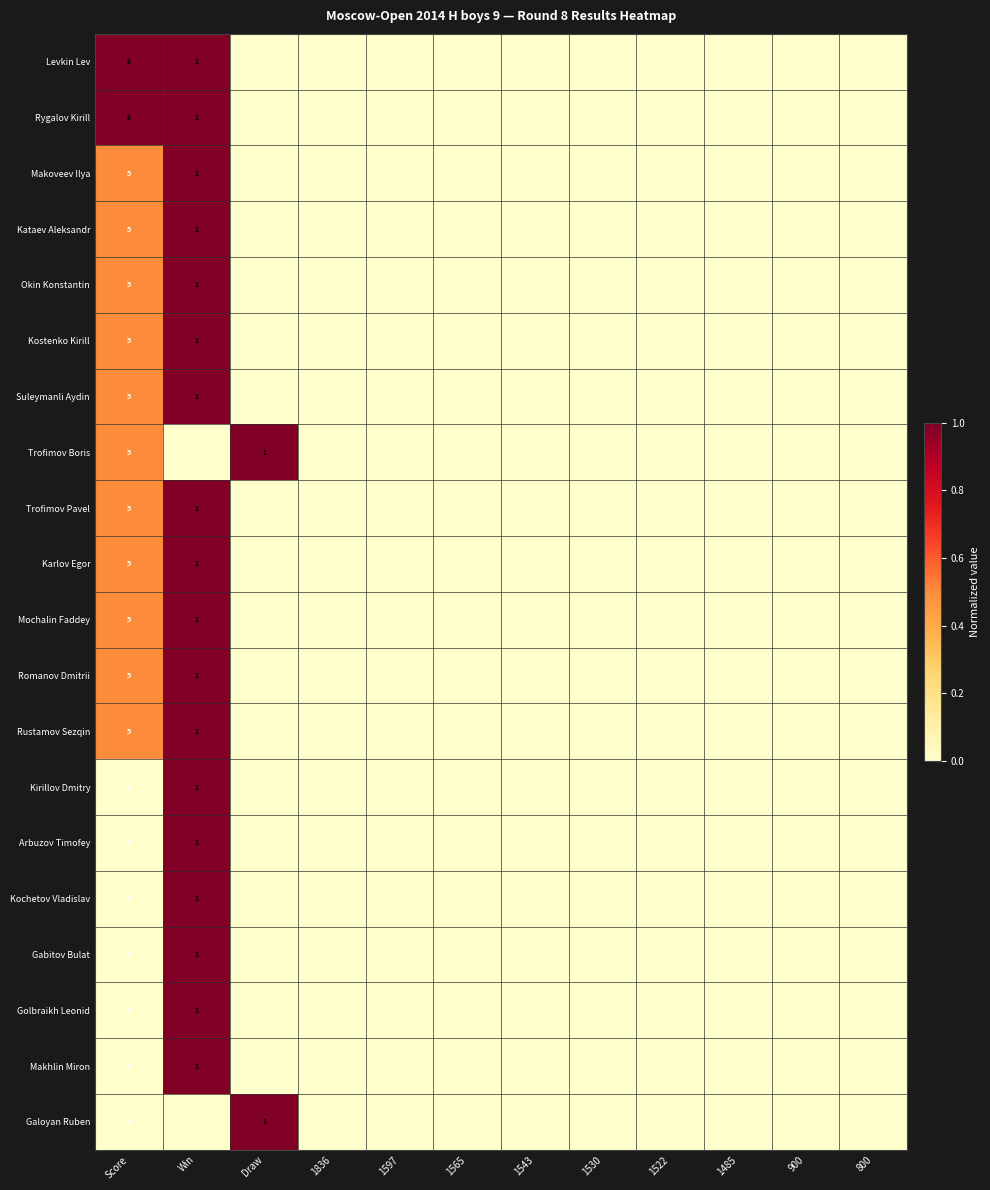

Is it true that Mochalin Faddey equals 2 at Win?

False